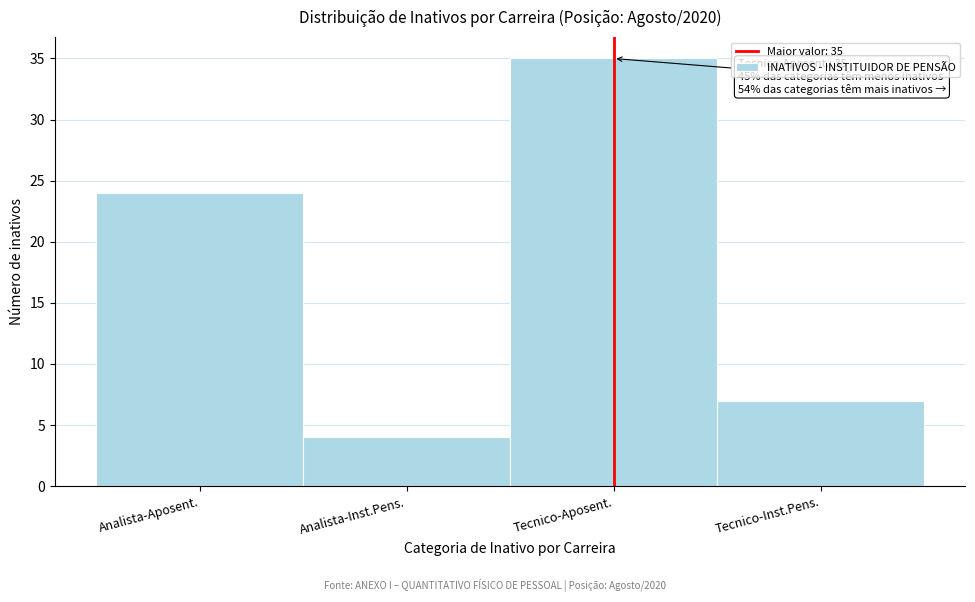

Reading right to left, what are all the values shown in this chart?

Tecnico-Inst.Pens.=7	Tecnico-Aposent.=35	Analista-Inst.Pens.=4	Analista-Aposent.=24